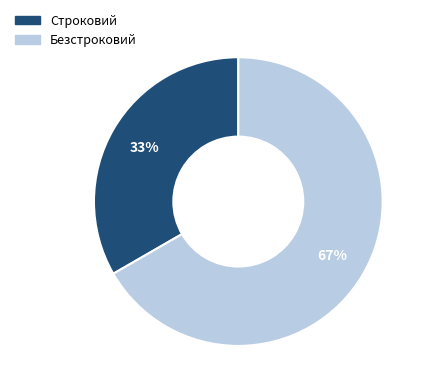

Combined, do Безстроковий and Строковий account for over 50%?

Yes